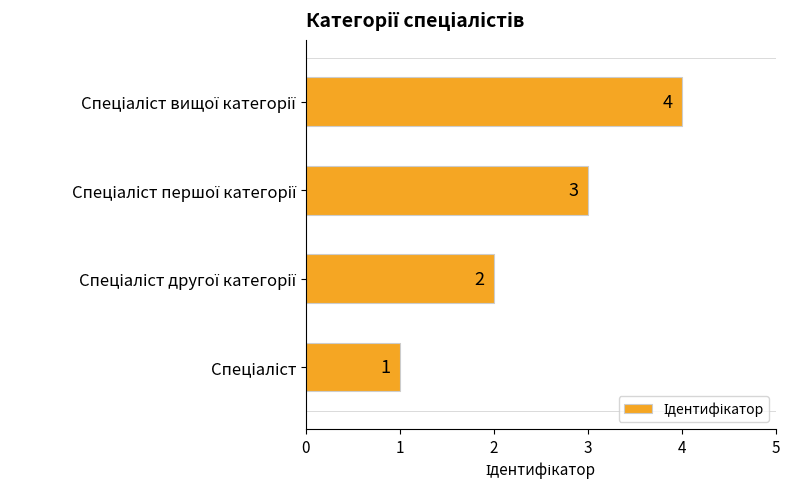

What is the maximum value shown in the chart?

4